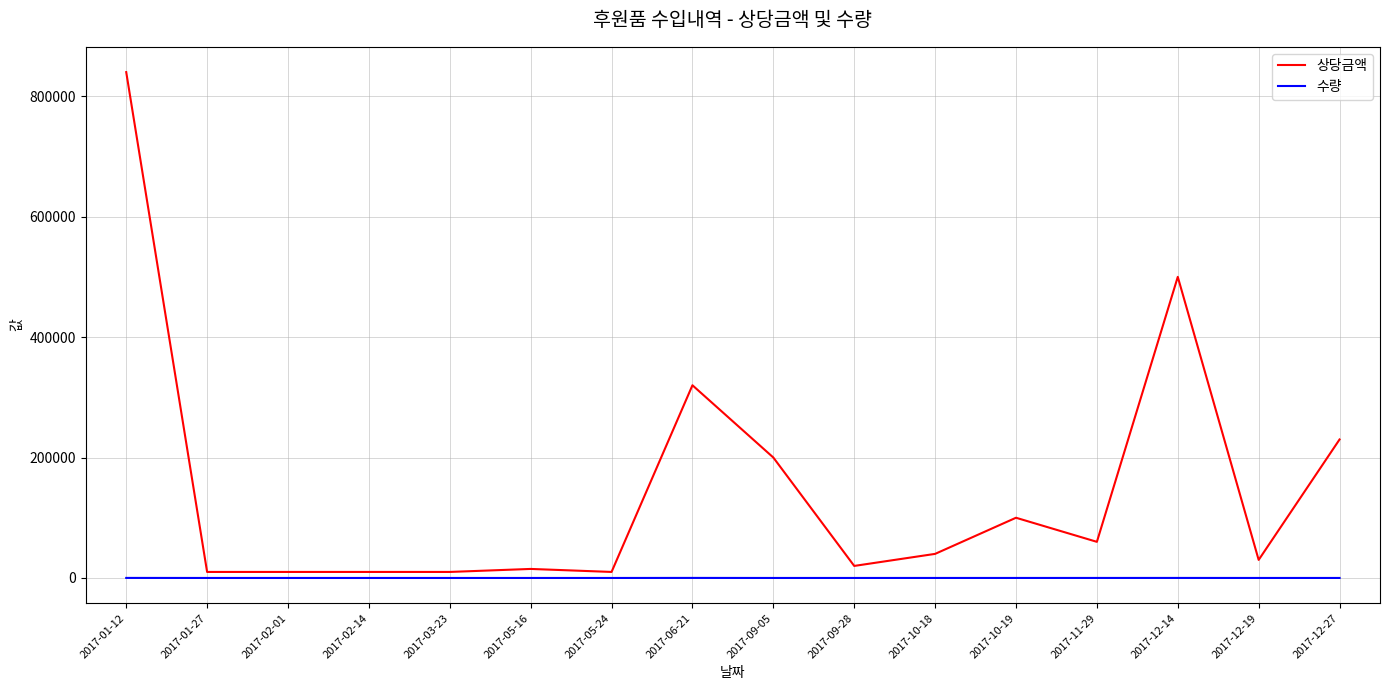

True or false: 상당금액 and 수량 intersect in this chart.

False